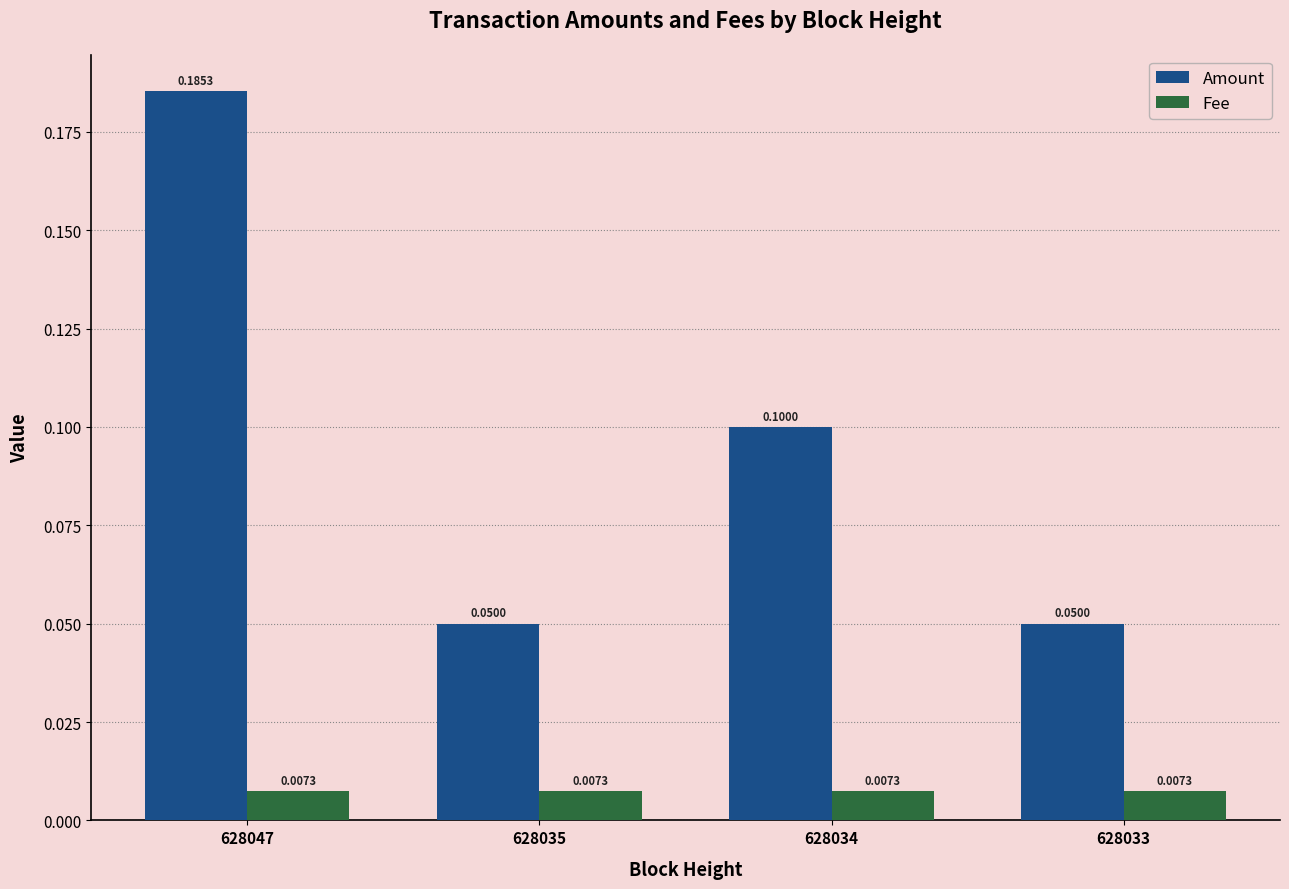

How many bars are there in total?

8